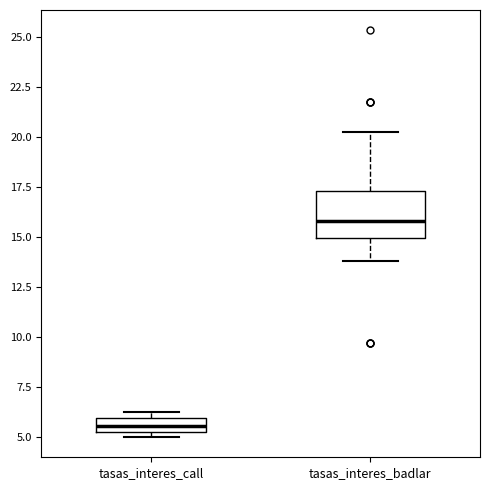

Which box has the highest median line?

tasas_interes_badlar